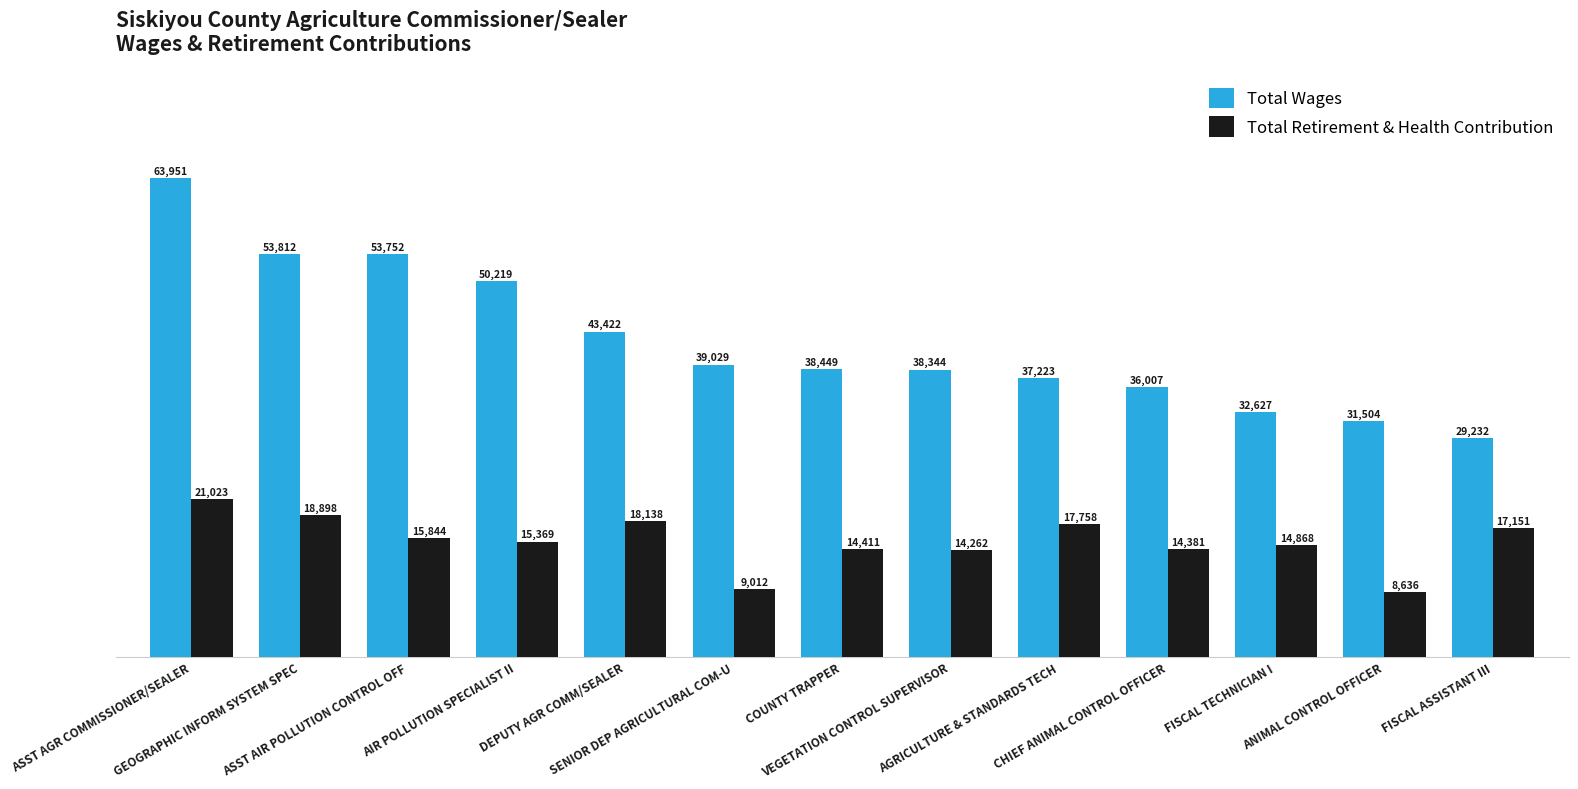

Does the chart contain stacked bars?

No